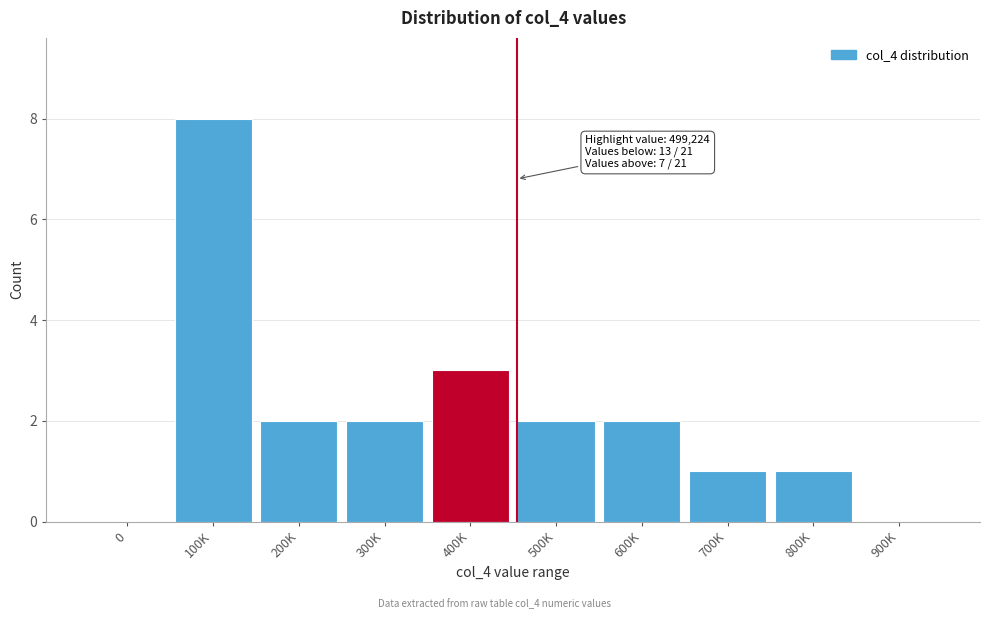

Reading left to right, extract all data points from this chart.

0=0	100K=8	200K=2	300K=2	400K=3	500K=2	600K=2	700K=1	800K=1	900K=0